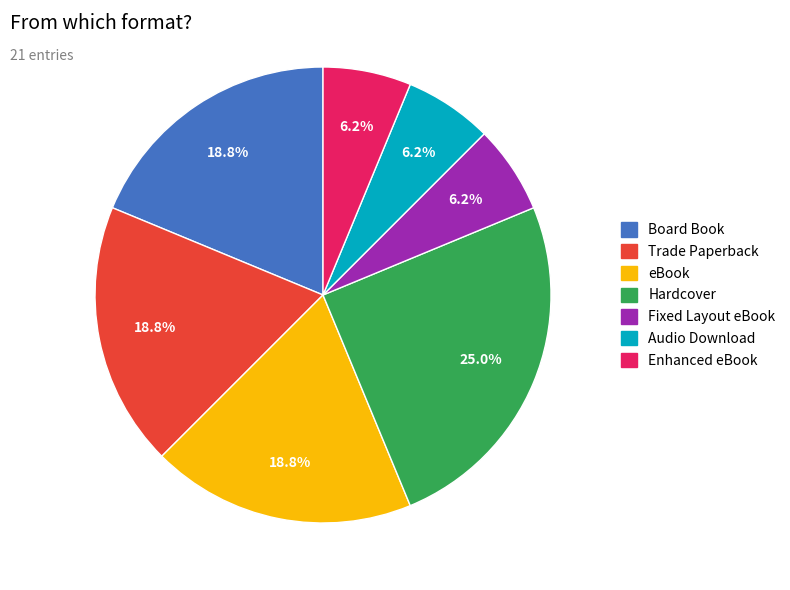

Is Enhanced eBook the majority of the pie?

No